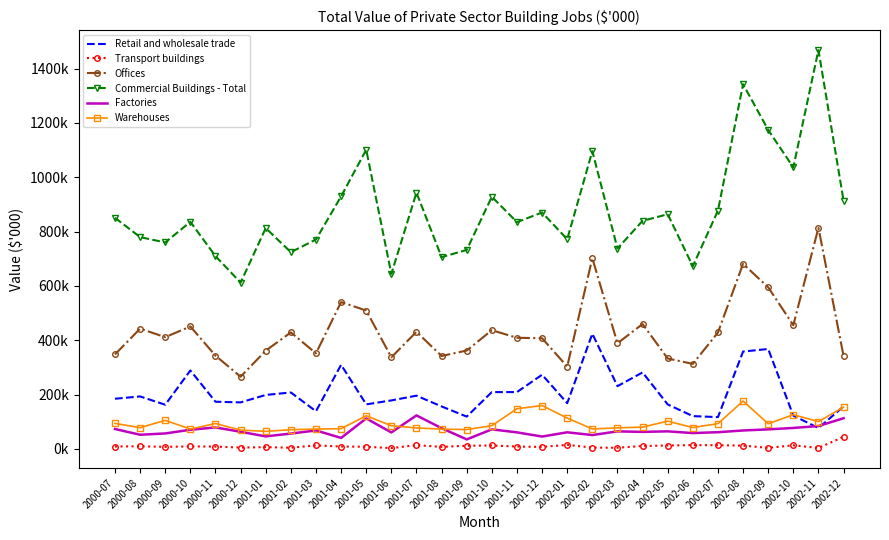

At which label does Transport buildings first exceed 8835?

2000-08